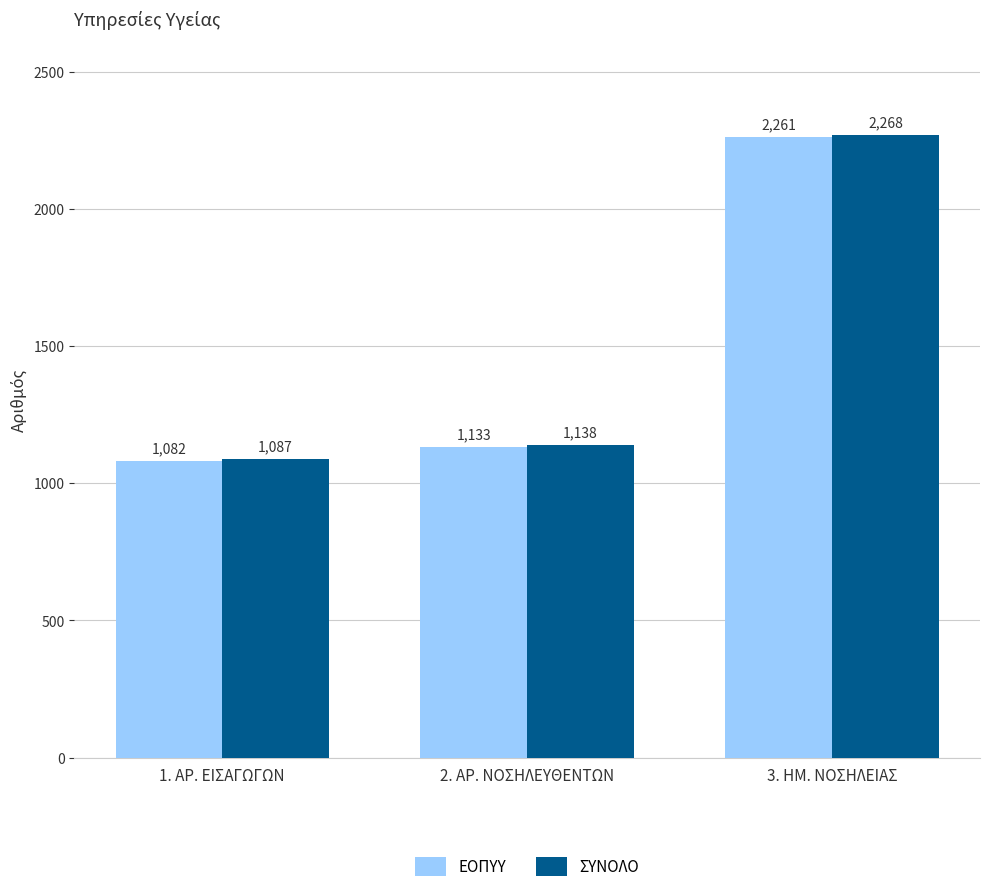

What is the difference between the second highest and minimum values in the ΕΟΠΥΥ series?

51